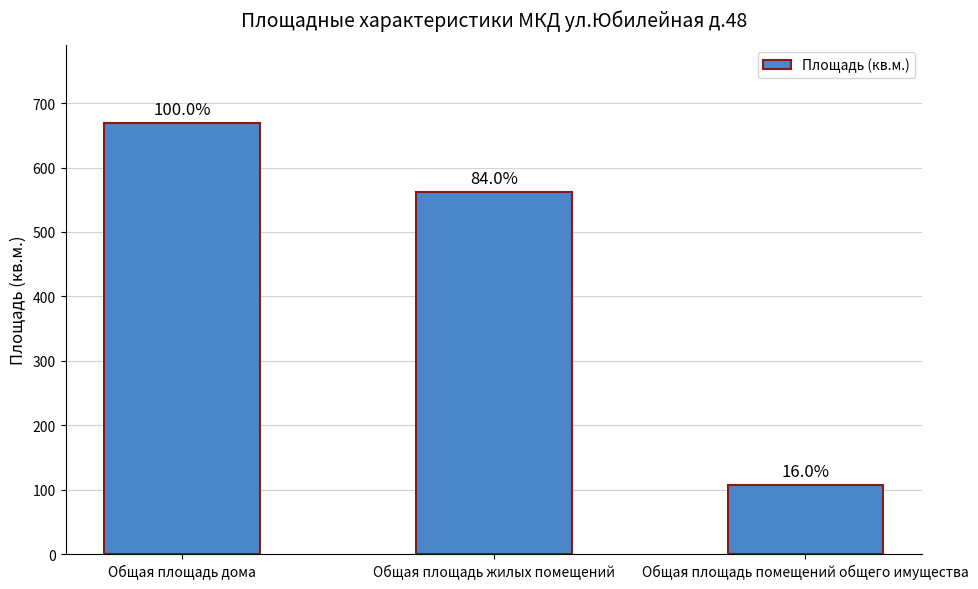

List the labels in order of value, smallest first.

Общая площадь помещений общего имущества, Общая площадь жилых помещений, Общая площадь дома